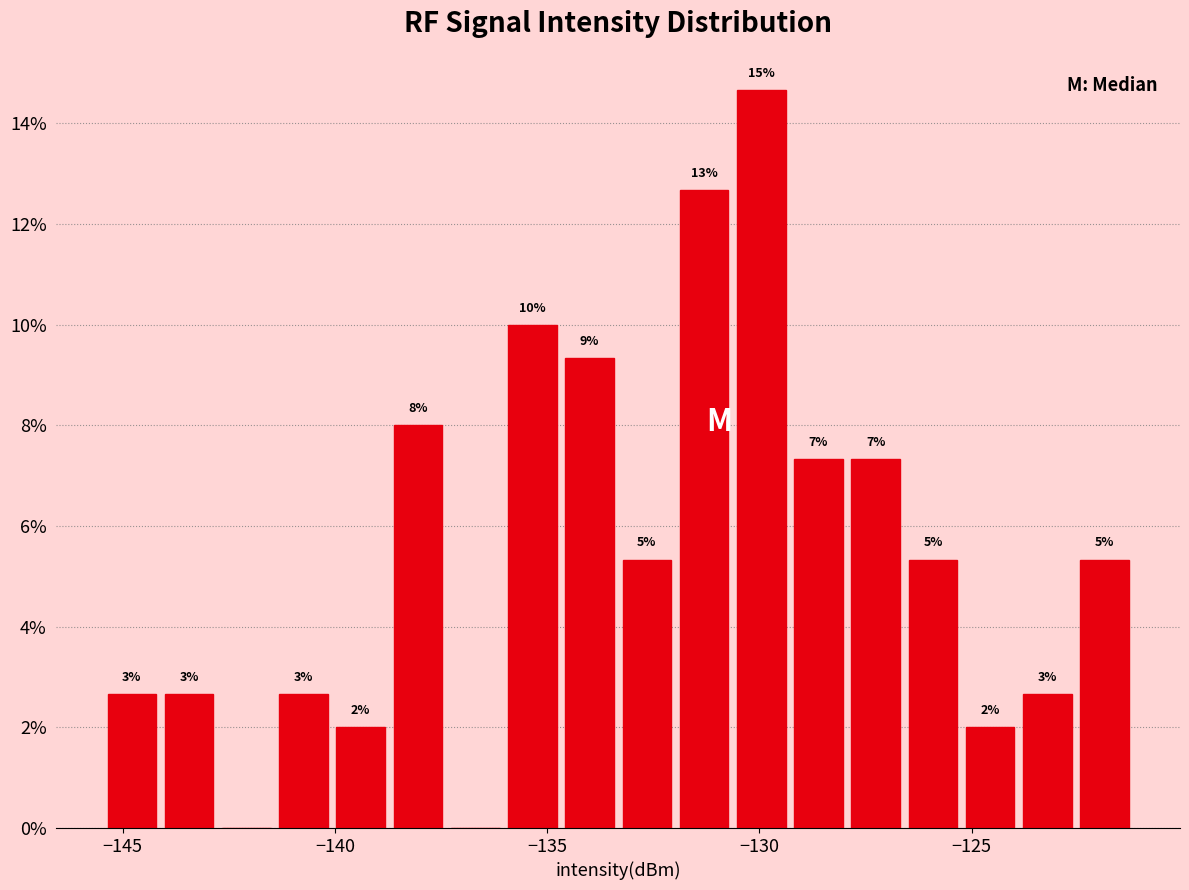

Around what value on the x-axis is the tallest bar? Give the approximate position of its centre, as read against the axis.

-130.0